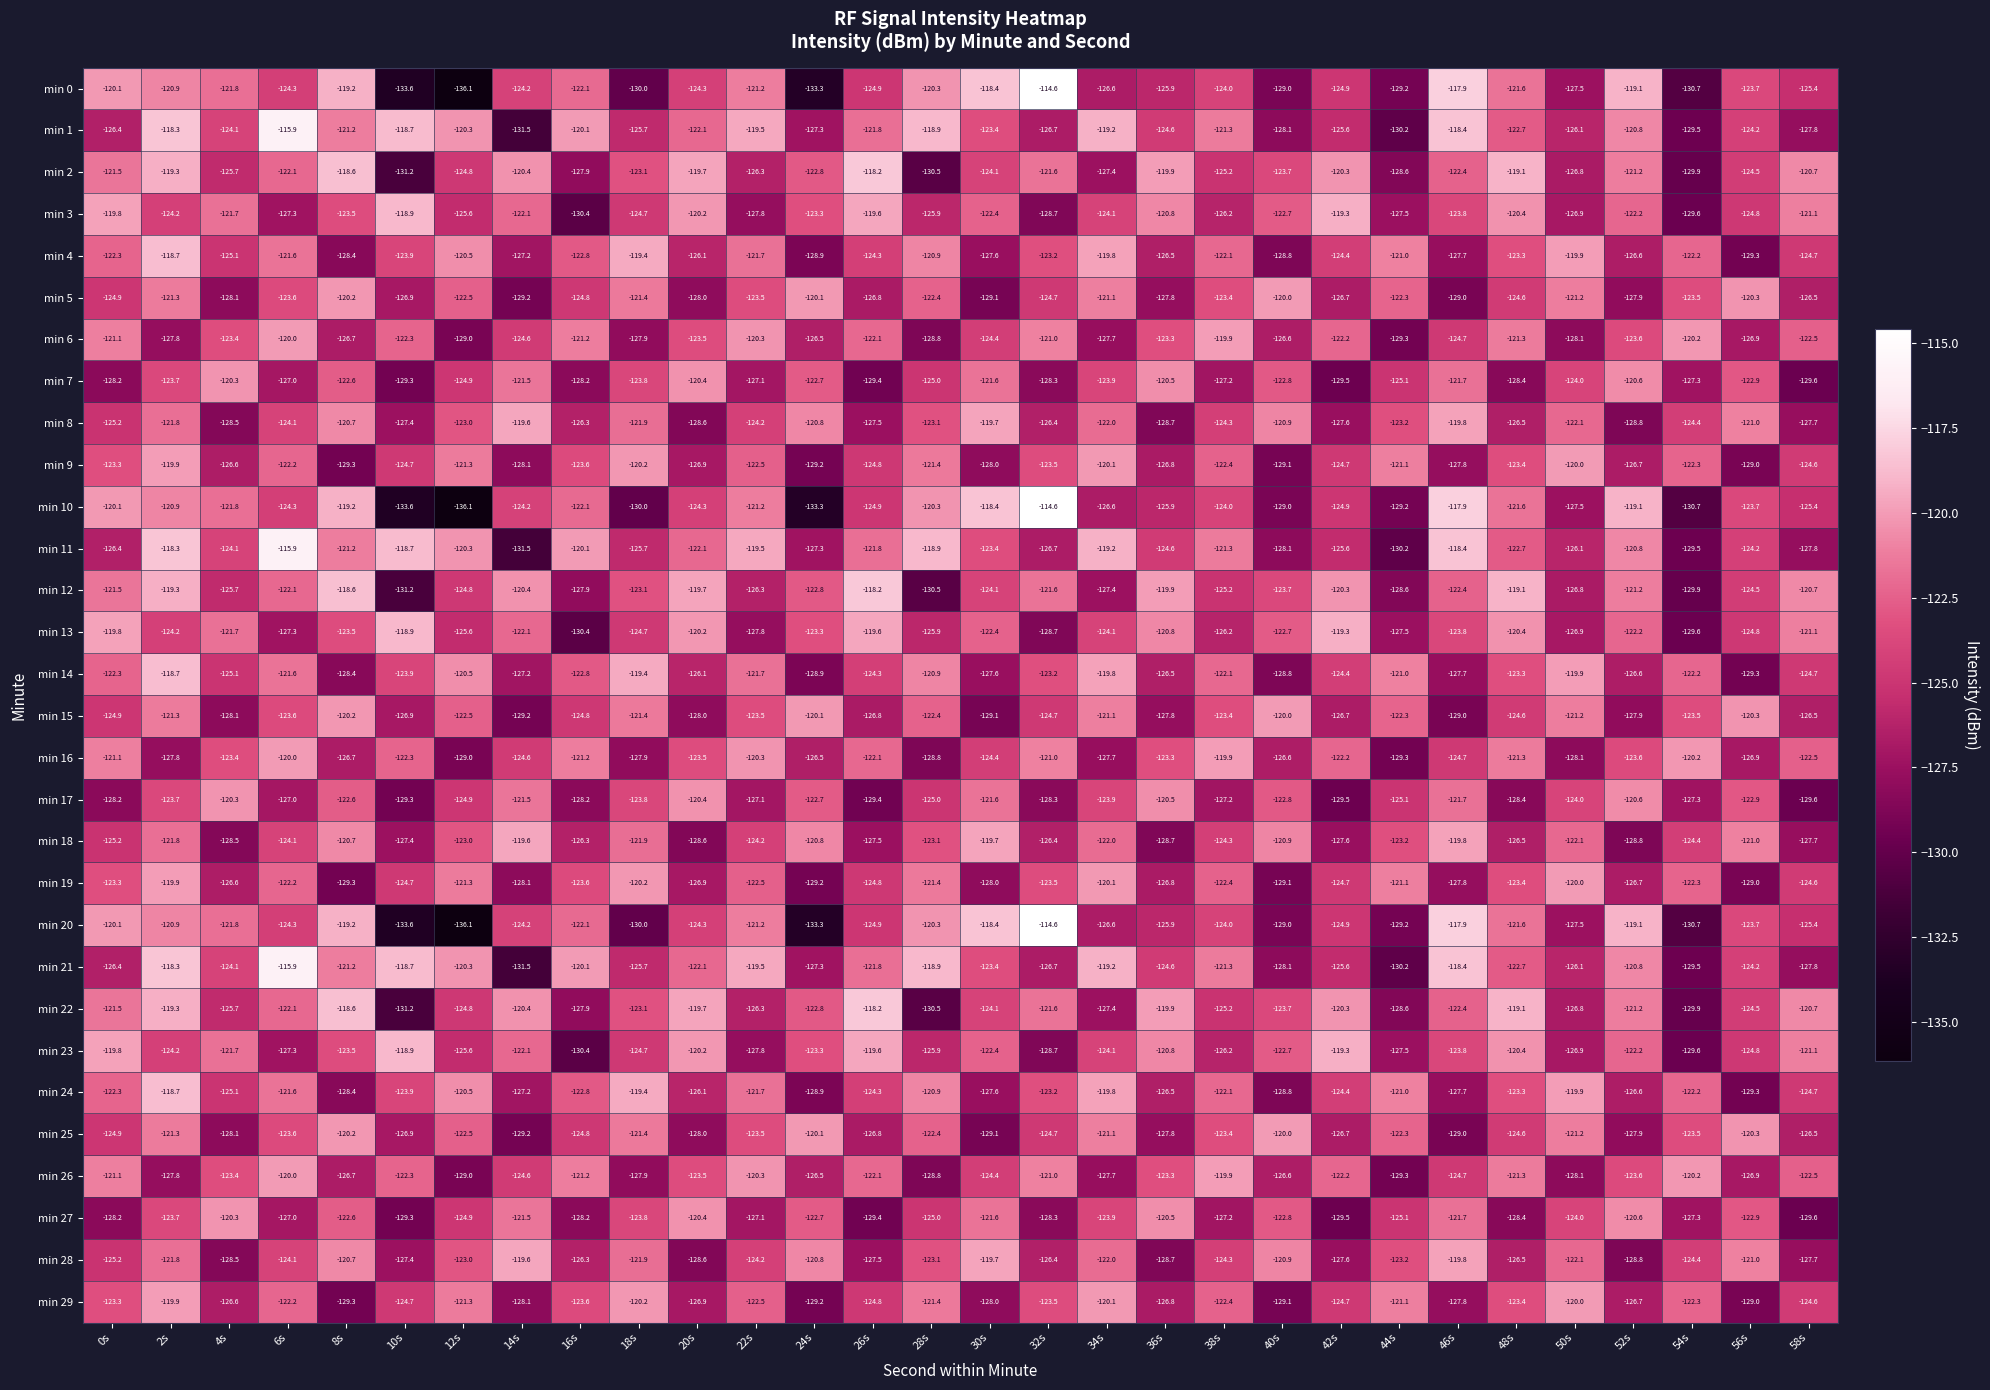

How many series are shown in this chart?

30